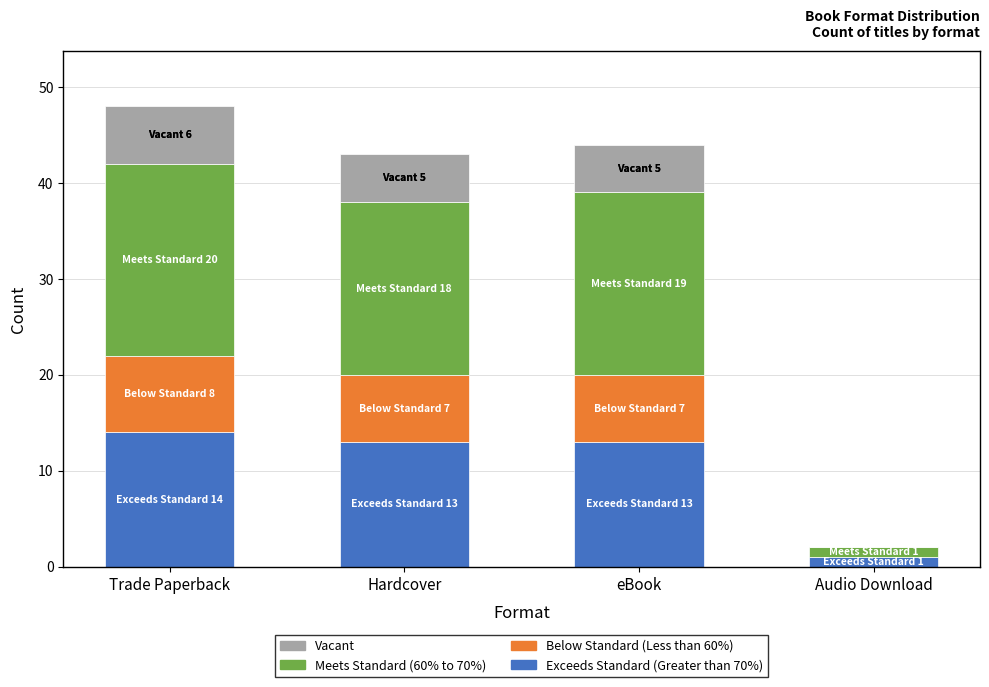

What is the total value across all series at Hardcover?

43